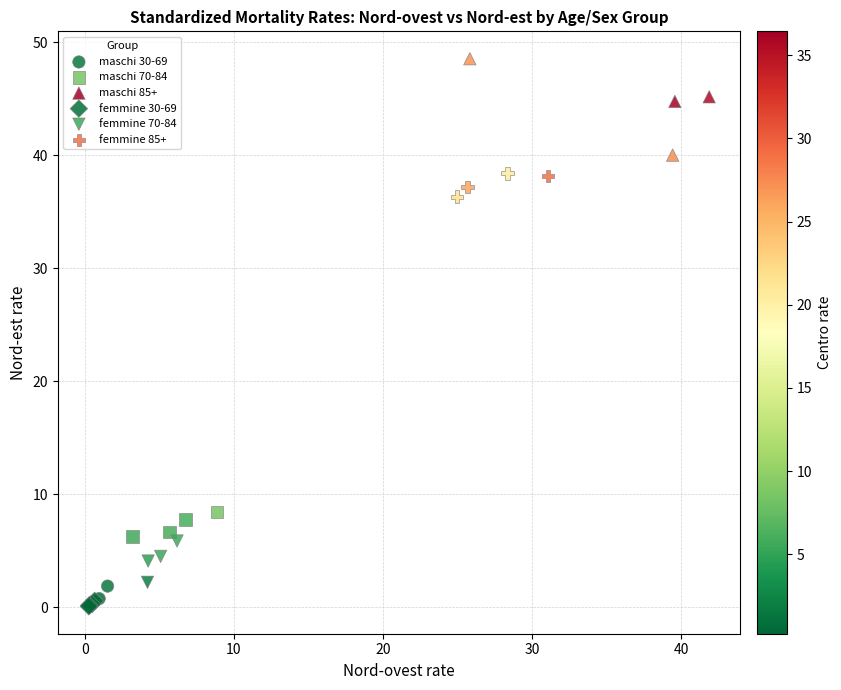

Which series has the widest spread of Y values?

maschi 85+